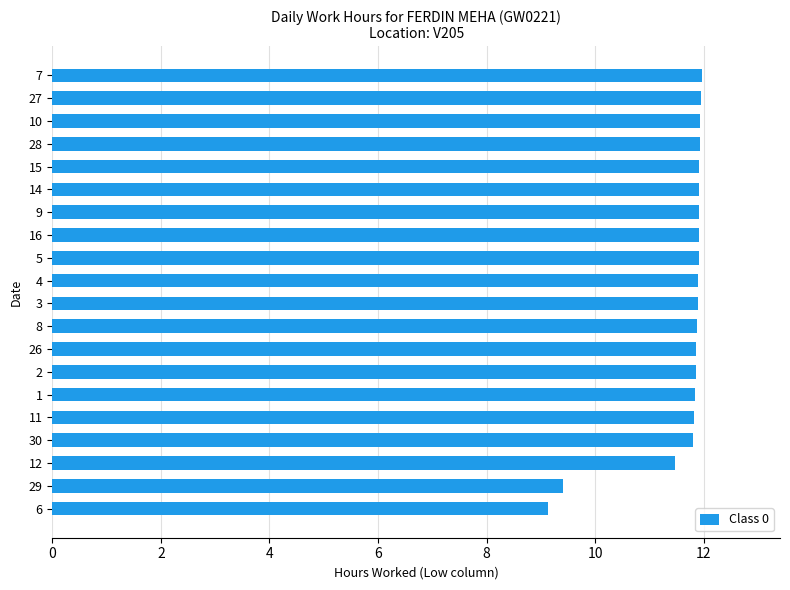

Approximately how many times larger is the value at 30 compared to 27?

1.0